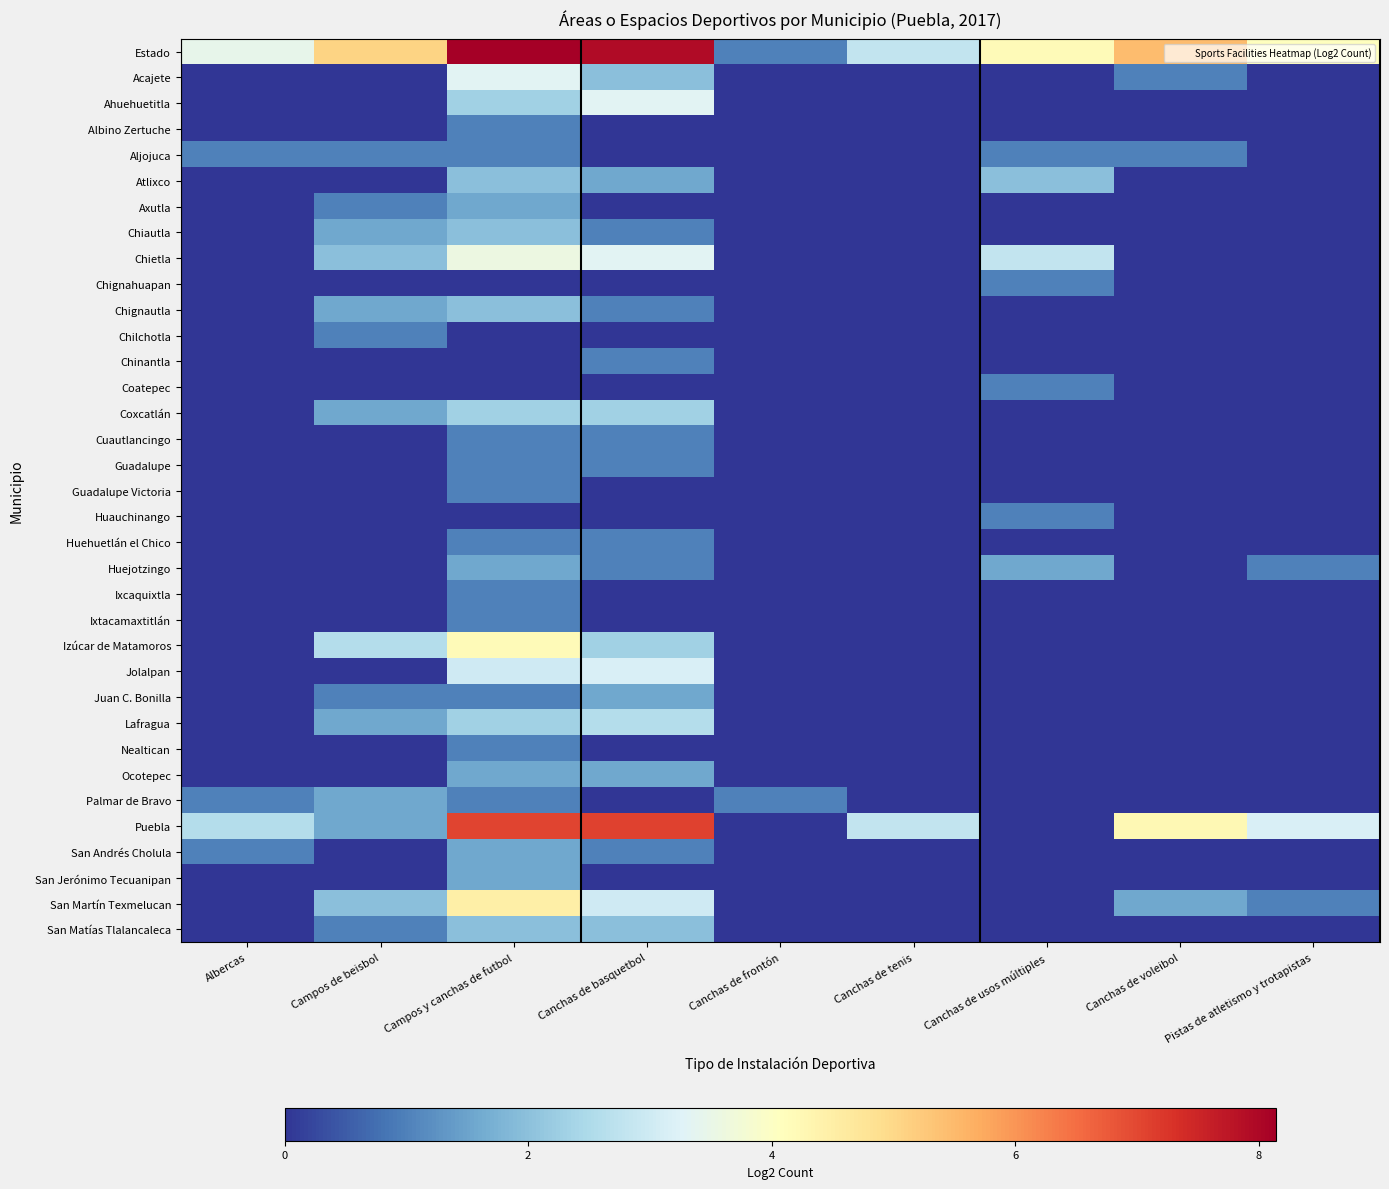

Reading left to right, what are all the values shown in this chart?

Estado: Albercas=3.5	Campos de beisbol=5.1	Campos y canchas de futbol=8.1	Canchas de basquetbol=7.9	Canchas de frontón=1.0	Canchas de tenis=2.8	Canchas de usos múltiples=4.2	Canchas de voleibol=5.5	Pistas de atletismo y trotapistas=4.1
Acajete: Albercas=0.0	Campos de beisbol=0.0	Campos y canchas de futbol=3.3	Canchas de basquetbol=2.0	Canchas de frontón=0.0	Canchas de tenis=0.0	Canchas de usos múltiples=0.0	Canchas de voleibol=1.0	Pistas de atletismo y trotapistas=0.0
Ahuehuetitla: Albercas=0.0	Campos de beisbol=0.0	Campos y canchas de futbol=2.3	Canchas de basquetbol=3.3	Canchas de frontón=0.0	Canchas de tenis=0.0	Canchas de usos múltiples=0.0	Canchas de voleibol=0.0	Pistas de atletismo y trotapistas=0.0
Albino Zertuche: Albercas=0.0	Campos de beisbol=0.0	Campos y canchas de futbol=1.0	Canchas de basquetbol=0.0	Canchas de frontón=0.0	Canchas de tenis=0.0	Canchas de usos múltiples=0.0	Canchas de voleibol=0.0	Pistas de atletismo y trotapistas=0.0
Aljojuca: Albercas=1.0	Campos de beisbol=1.0	Campos y canchas de futbol=1.0	Canchas de basquetbol=0.0	Canchas de frontón=0.0	Canchas de tenis=0.0	Canchas de usos múltiples=1.0	Canchas de voleibol=1.0	Pistas de atletismo y trotapistas=0.0
Atlixco: Albercas=0.0	Campos de beisbol=0.0	Campos y canchas de futbol=2.0	Canchas de basquetbol=1.6	Canchas de frontón=0.0	Canchas de tenis=0.0	Canchas de usos múltiples=2.0	Canchas de voleibol=0.0	Pistas de atletismo y trotapistas=0.0
Axutla: Albercas=0.0	Campos de beisbol=1.0	Campos y canchas de futbol=1.6	Canchas de basquetbol=0.0	Canchas de frontón=0.0	Canchas de tenis=0.0	Canchas de usos múltiples=0.0	Canchas de voleibol=0.0	Pistas de atletismo y trotapistas=0.0
Chiautla: Albercas=0.0	Campos de beisbol=1.6	Campos y canchas de futbol=2.0	Canchas de basquetbol=1.0	Canchas de frontón=0.0	Canchas de tenis=0.0	Canchas de usos múltiples=0.0	Canchas de voleibol=0.0	Pistas de atletismo y trotapistas=0.0
Chietla: Albercas=0.0	Campos de beisbol=2.0	Campos y canchas de futbol=3.6	Canchas de basquetbol=3.3	Canchas de frontón=0.0	Canchas de tenis=0.0	Canchas de usos múltiples=2.8	Canchas de voleibol=0.0	Pistas de atletismo y trotapistas=0.0
Chignahuapan: Albercas=0.0	Campos de beisbol=0.0	Campos y canchas de futbol=0.0	Canchas de basquetbol=0.0	Canchas de frontón=0.0	Canchas de tenis=0.0	Canchas de usos múltiples=1.0	Canchas de voleibol=0.0	Pistas de atletismo y trotapistas=0.0
Chignautla: Albercas=0.0	Campos de beisbol=1.6	Campos y canchas de futbol=2.0	Canchas de basquetbol=1.0	Canchas de frontón=0.0	Canchas de tenis=0.0	Canchas de usos múltiples=0.0	Canchas de voleibol=0.0	Pistas de atletismo y trotapistas=0.0
Chilchotla: Albercas=0.0	Campos de beisbol=1.0	Campos y canchas de futbol=0.0	Canchas de basquetbol=0.0	Canchas de frontón=0.0	Canchas de tenis=0.0	Canchas de usos múltiples=0.0	Canchas de voleibol=0.0	Pistas de atletismo y trotapistas=0.0
Chinantla: Albercas=0.0	Campos de beisbol=0.0	Campos y canchas de futbol=0.0	Canchas de basquetbol=1.0	Canchas de frontón=0.0	Canchas de tenis=0.0	Canchas de usos múltiples=0.0	Canchas de voleibol=0.0	Pistas de atletismo y trotapistas=0.0
Coatepec: Albercas=0.0	Campos de beisbol=0.0	Campos y canchas de futbol=0.0	Canchas de basquetbol=0.0	Canchas de frontón=0.0	Canchas de tenis=0.0	Canchas de usos múltiples=1.0	Canchas de voleibol=0.0	Pistas de atletismo y trotapistas=0.0
Coxcatlán: Albercas=0.0	Campos de beisbol=1.6	Campos y canchas de futbol=2.3	Canchas de basquetbol=2.3	Canchas de frontón=0.0	Canchas de tenis=0.0	Canchas de usos múltiples=0.0	Canchas de voleibol=0.0	Pistas de atletismo y trotapistas=0.0
Cuautlancingo: Albercas=0.0	Campos de beisbol=0.0	Campos y canchas de futbol=1.0	Canchas de basquetbol=1.0	Canchas de frontón=0.0	Canchas de tenis=0.0	Canchas de usos múltiples=0.0	Canchas de voleibol=0.0	Pistas de atletismo y trotapistas=0.0
Guadalupe: Albercas=0.0	Campos de beisbol=0.0	Campos y canchas de futbol=1.0	Canchas de basquetbol=1.0	Canchas de frontón=0.0	Canchas de tenis=0.0	Canchas de usos múltiples=0.0	Canchas de voleibol=0.0	Pistas de atletismo y trotapistas=0.0
Guadalupe Victoria: Albercas=0.0	Campos de beisbol=0.0	Campos y canchas de futbol=1.0	Canchas de basquetbol=0.0	Canchas de frontón=0.0	Canchas de tenis=0.0	Canchas de usos múltiples=0.0	Canchas de voleibol=0.0	Pistas de atletismo y trotapistas=0.0
Huauchinango: Albercas=0.0	Campos de beisbol=0.0	Campos y canchas de futbol=0.0	Canchas de basquetbol=0.0	Canchas de frontón=0.0	Canchas de tenis=0.0	Canchas de usos múltiples=1.0	Canchas de voleibol=0.0	Pistas de atletismo y trotapistas=0.0
Huehuetlán el Chico: Albercas=0.0	Campos de beisbol=0.0	Campos y canchas de futbol=1.0	Canchas de basquetbol=1.0	Canchas de frontón=0.0	Canchas de tenis=0.0	Canchas de usos múltiples=0.0	Canchas de voleibol=0.0	Pistas de atletismo y trotapistas=0.0
Huejotzingo: Albercas=0.0	Campos de beisbol=0.0	Campos y canchas de futbol=1.6	Canchas de basquetbol=1.0	Canchas de frontón=0.0	Canchas de tenis=0.0	Canchas de usos múltiples=1.6	Canchas de voleibol=0.0	Pistas de atletismo y trotapistas=1.0
Ixcaquixtla: Albercas=0.0	Campos de beisbol=0.0	Campos y canchas de futbol=1.0	Canchas de basquetbol=0.0	Canchas de frontón=0.0	Canchas de tenis=0.0	Canchas de usos múltiples=0.0	Canchas de voleibol=0.0	Pistas de atletismo y trotapistas=0.0
Ixtacamaxtitlán: Albercas=0.0	Campos de beisbol=0.0	Campos y canchas de futbol=1.0	Canchas de basquetbol=0.0	Canchas de frontón=0.0	Canchas de tenis=0.0	Canchas de usos múltiples=0.0	Canchas de voleibol=0.0	Pistas de atletismo y trotapistas=0.0
Izúcar de Matamoros: Albercas=0.0	Campos de beisbol=2.6	Campos y canchas de futbol=4.2	Canchas de basquetbol=2.3	Canchas de frontón=0.0	Canchas de tenis=0.0	Canchas de usos múltiples=0.0	Canchas de voleibol=0.0	Pistas de atletismo y trotapistas=0.0
Jolalpan: Albercas=0.0	Campos de beisbol=0.0	Campos y canchas de futbol=3.0	Canchas de basquetbol=3.2	Canchas de frontón=0.0	Canchas de tenis=0.0	Canchas de usos múltiples=0.0	Canchas de voleibol=0.0	Pistas de atletismo y trotapistas=0.0
Juan C. Bonilla: Albercas=0.0	Campos de beisbol=1.0	Campos y canchas de futbol=1.0	Canchas de basquetbol=1.6	Canchas de frontón=0.0	Canchas de tenis=0.0	Canchas de usos múltiples=0.0	Canchas de voleibol=0.0	Pistas de atletismo y trotapistas=0.0
Lafragua: Albercas=0.0	Campos de beisbol=1.6	Campos y canchas de futbol=2.3	Canchas de basquetbol=2.6	Canchas de frontón=0.0	Canchas de tenis=0.0	Canchas de usos múltiples=0.0	Canchas de voleibol=0.0	Pistas de atletismo y trotapistas=0.0
Nealtican: Albercas=0.0	Campos de beisbol=0.0	Campos y canchas de futbol=1.0	Canchas de basquetbol=0.0	Canchas de frontón=0.0	Canchas de tenis=0.0	Canchas de usos múltiples=0.0	Canchas de voleibol=0.0	Pistas de atletismo y trotapistas=0.0
Ocotepec: Albercas=0.0	Campos de beisbol=0.0	Campos y canchas de futbol=1.6	Canchas de basquetbol=1.6	Canchas de frontón=0.0	Canchas de tenis=0.0	Canchas de usos múltiples=0.0	Canchas de voleibol=0.0	Pistas de atletismo y trotapistas=0.0
Palmar de Bravo: Albercas=1.0	Campos de beisbol=1.6	Campos y canchas de futbol=1.0	Canchas de basquetbol=0.0	Canchas de frontón=1.0	Canchas de tenis=0.0	Canchas de usos múltiples=0.0	Canchas de voleibol=0.0	Pistas de atletismo y trotapistas=0.0
Puebla: Albercas=2.6	Campos de beisbol=1.6	Campos y canchas de futbol=7.0	Canchas de basquetbol=7.1	Canchas de frontón=0.0	Canchas de tenis=2.8	Canchas de usos múltiples=0.0	Canchas de voleibol=4.2	Pistas de atletismo y trotapistas=3.2
San Andrés Cholula: Albercas=1.0	Campos de beisbol=0.0	Campos y canchas de futbol=1.6	Canchas de basquetbol=1.0	Canchas de frontón=0.0	Canchas de tenis=0.0	Canchas de usos múltiples=0.0	Canchas de voleibol=0.0	Pistas de atletismo y trotapistas=0.0
San Jerónimo Tecuanipan: Albercas=0.0	Campos de beisbol=0.0	Campos y canchas de futbol=1.6	Canchas de basquetbol=0.0	Canchas de frontón=0.0	Canchas de tenis=0.0	Canchas de usos múltiples=0.0	Canchas de voleibol=0.0	Pistas de atletismo y trotapistas=0.0
San Martín Texmelucan: Albercas=0.0	Campos de beisbol=2.0	Campos y canchas de futbol=4.5	Canchas de basquetbol=3.0	Canchas de frontón=0.0	Canchas de tenis=0.0	Canchas de usos múltiples=0.0	Canchas de voleibol=1.6	Pistas de atletismo y trotapistas=1.0
San Matías Tlalancaleca: Albercas=0.0	Campos de beisbol=1.0	Campos y canchas de futbol=2.0	Canchas de basquetbol=2.0	Canchas de frontón=0.0	Canchas de tenis=0.0	Canchas de usos múltiples=0.0	Canchas de voleibol=0.0	Pistas de atletismo y trotapistas=0.0